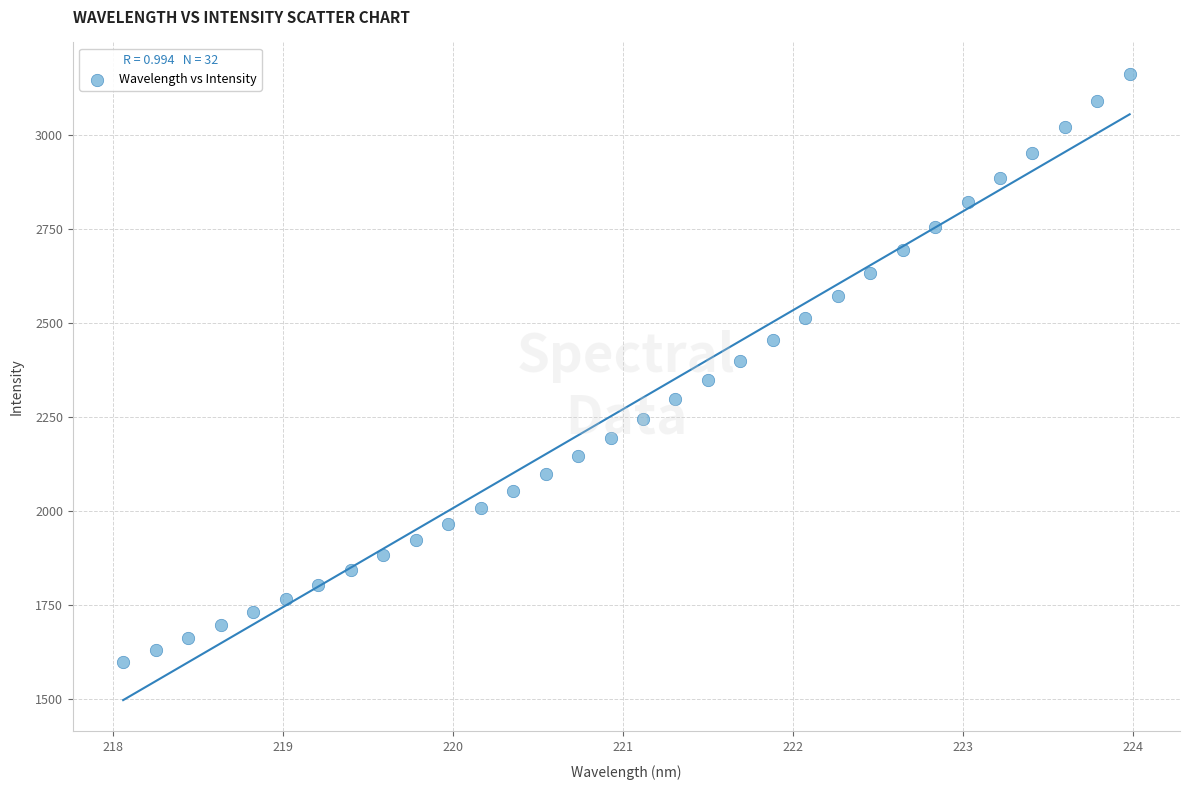

What is the range of Y values (max minus min)?

1564.6